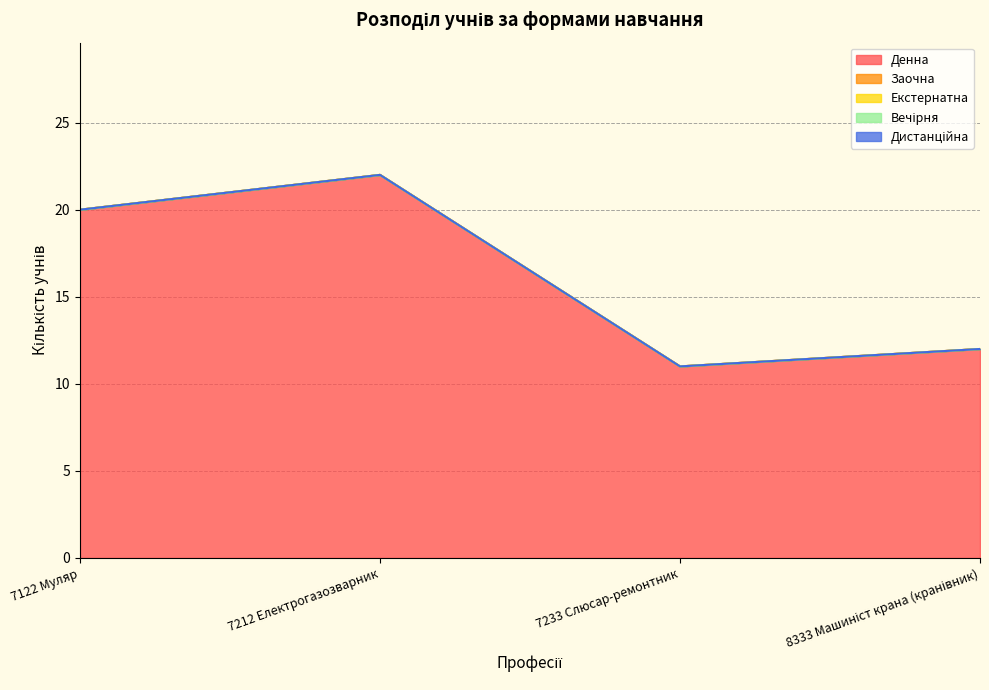

At which label is Денна closest to 16?

7122 Муляр